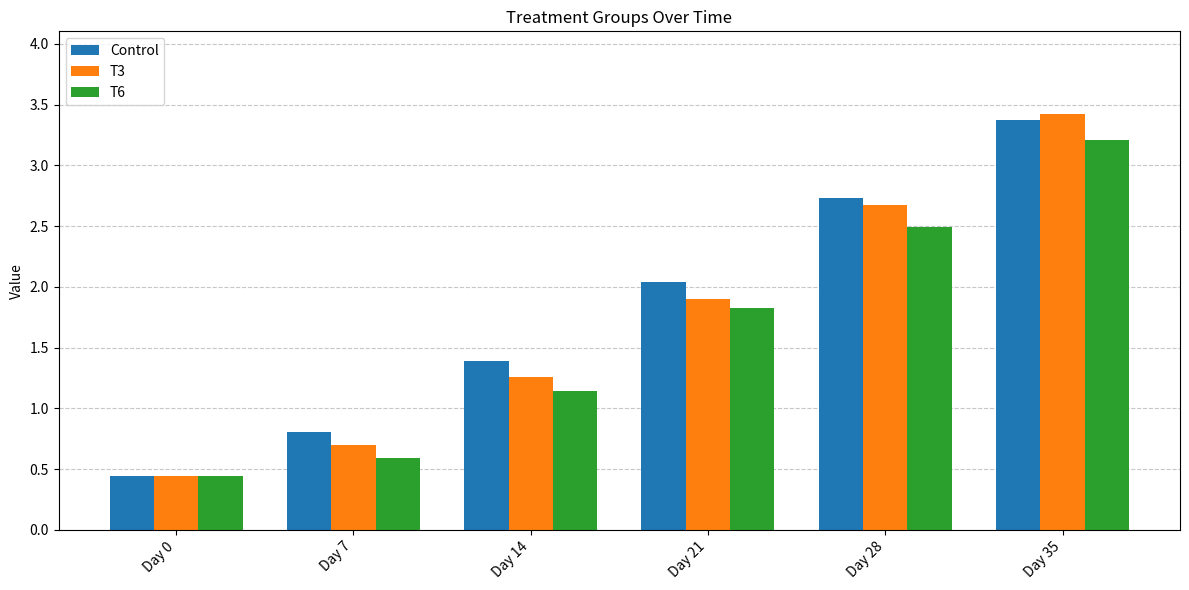

Rank the categories by Control value from highest to lowest.

Day 35, Day 28, Day 21, Day 14, Day 7, Day 0